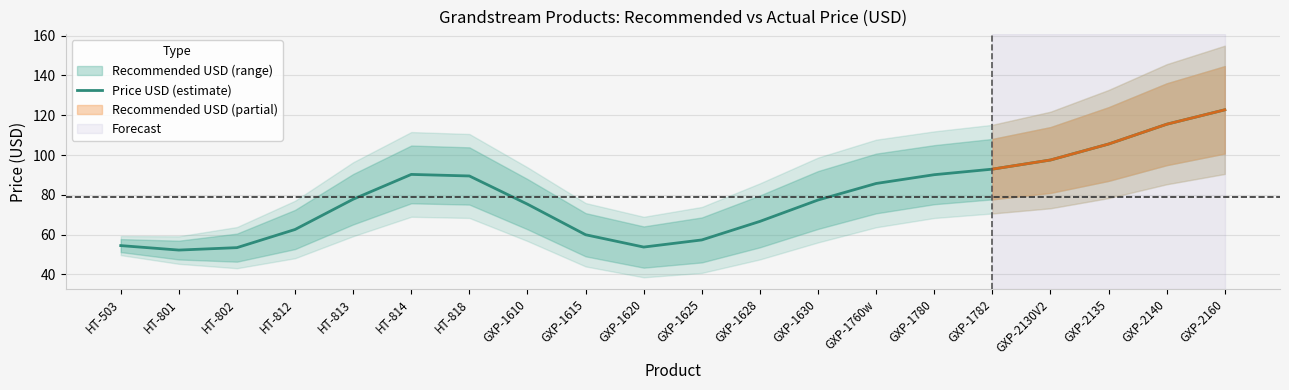

What is the ratio of the value at HT-813 to the value at HT-814?

0.9